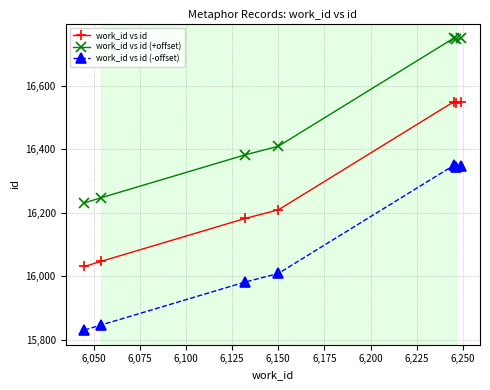

At how many categories does at least one series exceed 15852?

7